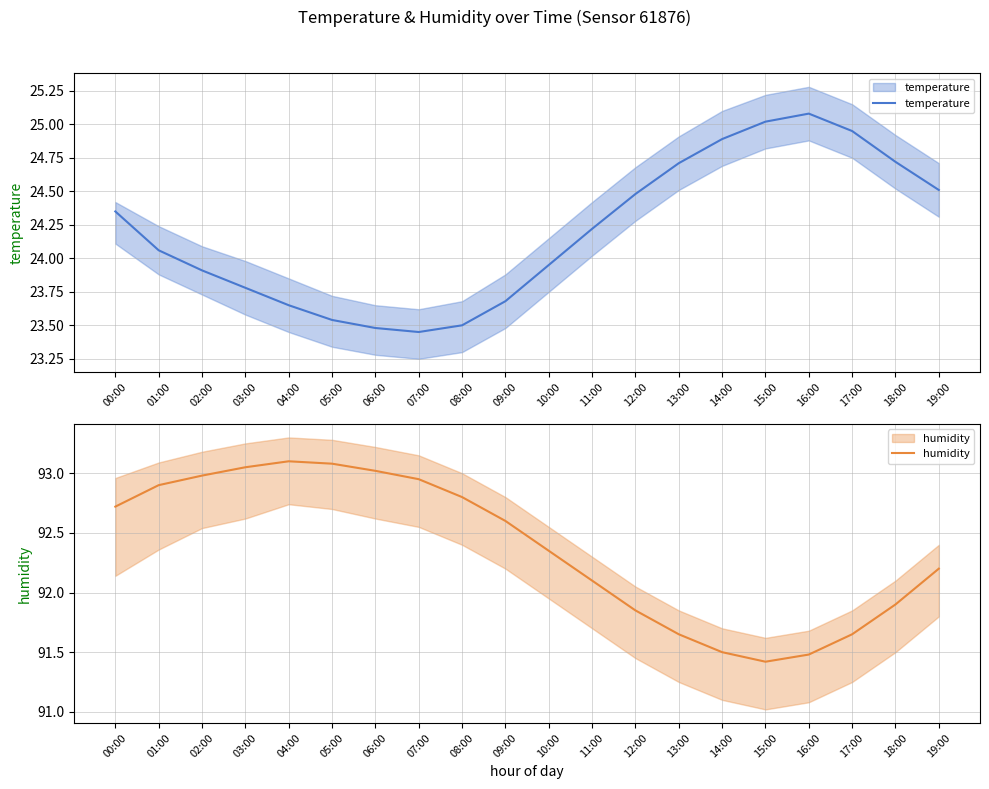

Is it true that humidity equals 93.0 at 03:00?

True